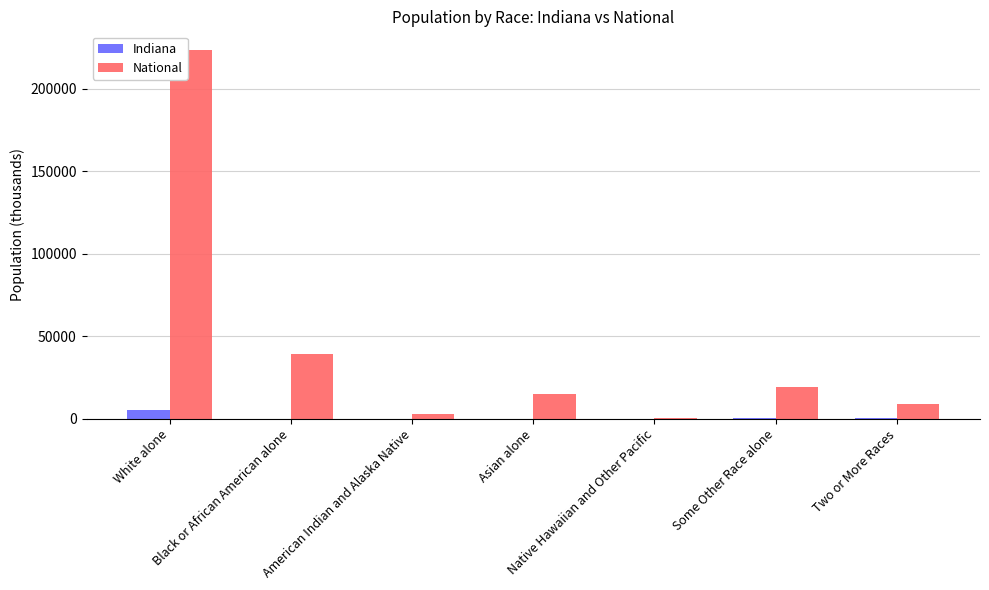

What is the greatest value displayed?

223553.3